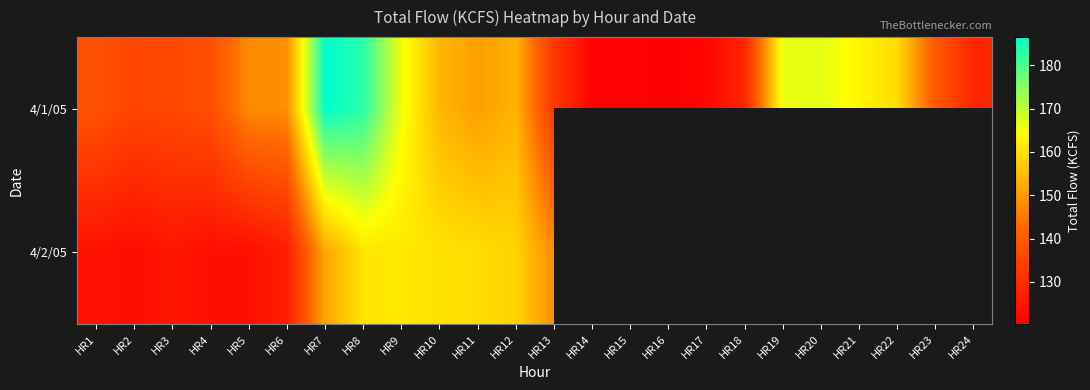

The value of 4/2/05 at HR1 is 124.3. True or false?

True